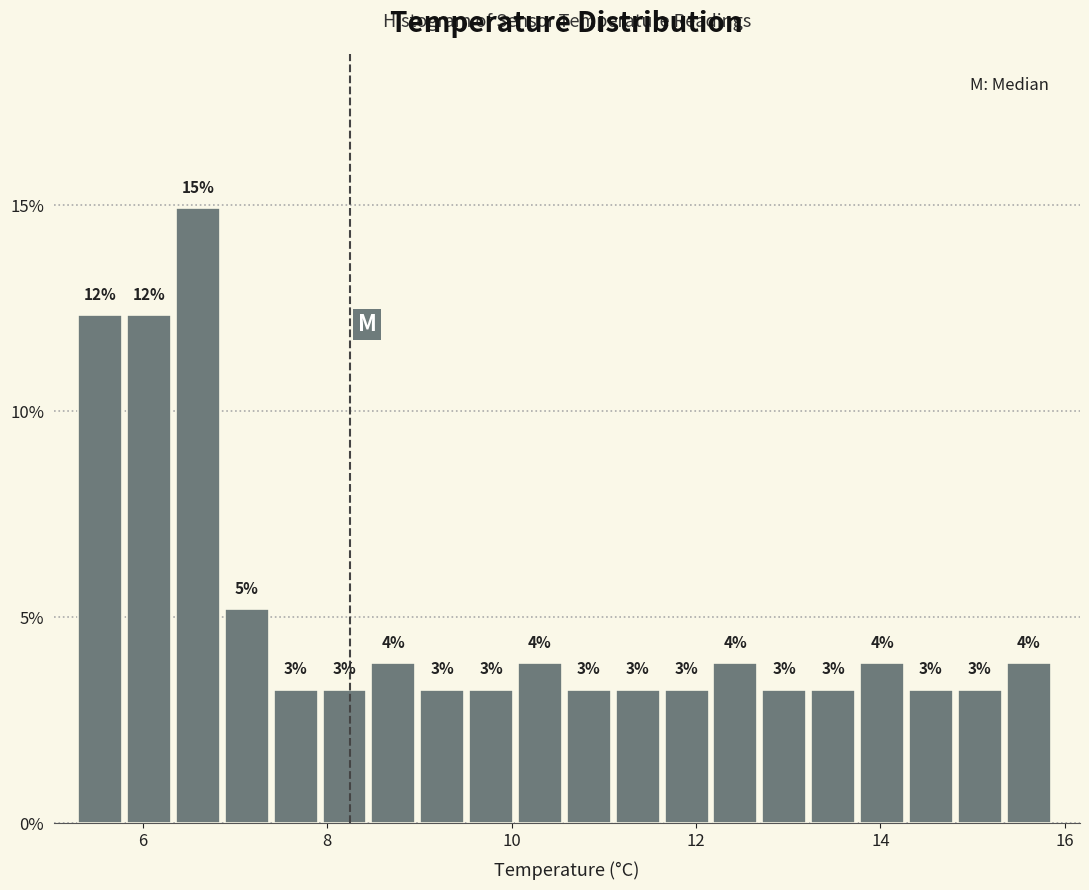

Around what value on the x-axis is the tallest bar? Give the approximate position of its centre, as read against the axis.

6.6